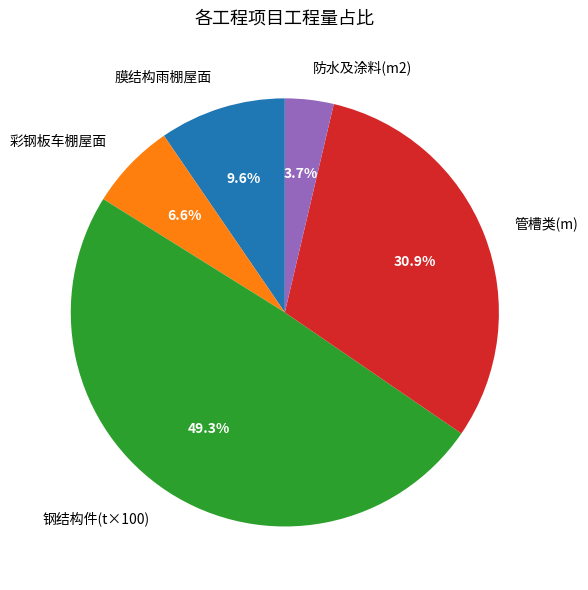

Combined, do 管槽类(m) and 彩钢板车棚屋面 account for over 50%?

No